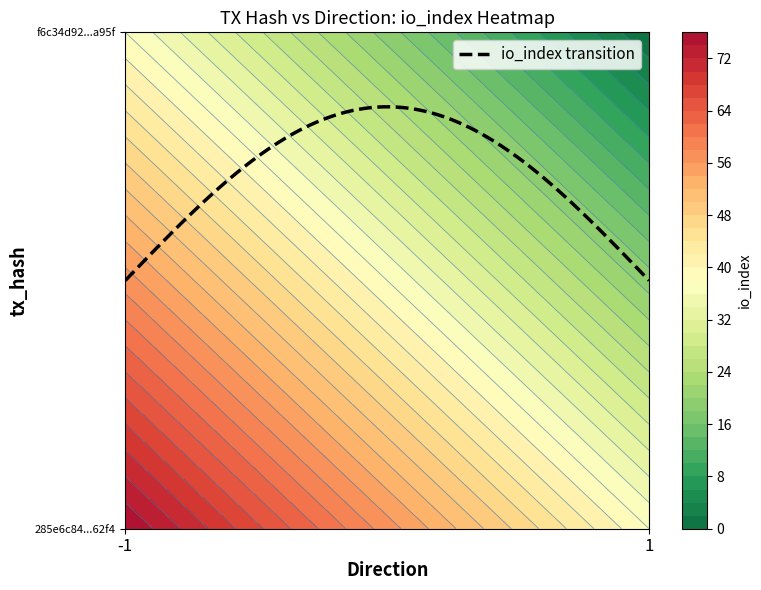

What is the maximum value shown in the chart?

76